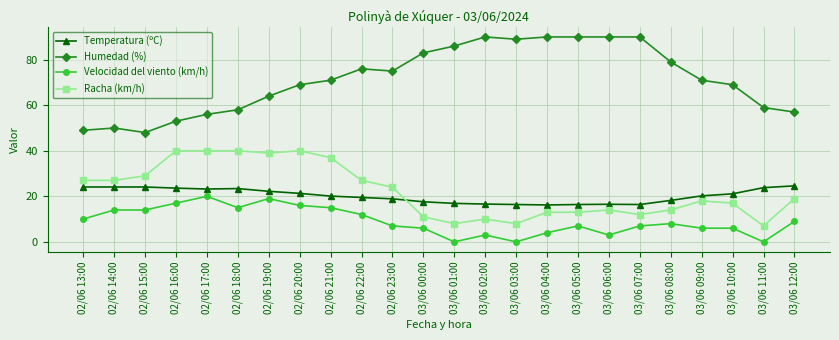

Is the value of Racha (km/h) at 02/06 19:00 greater than the value of Temperatura (ºC) at 02/06 20:00?

Yes